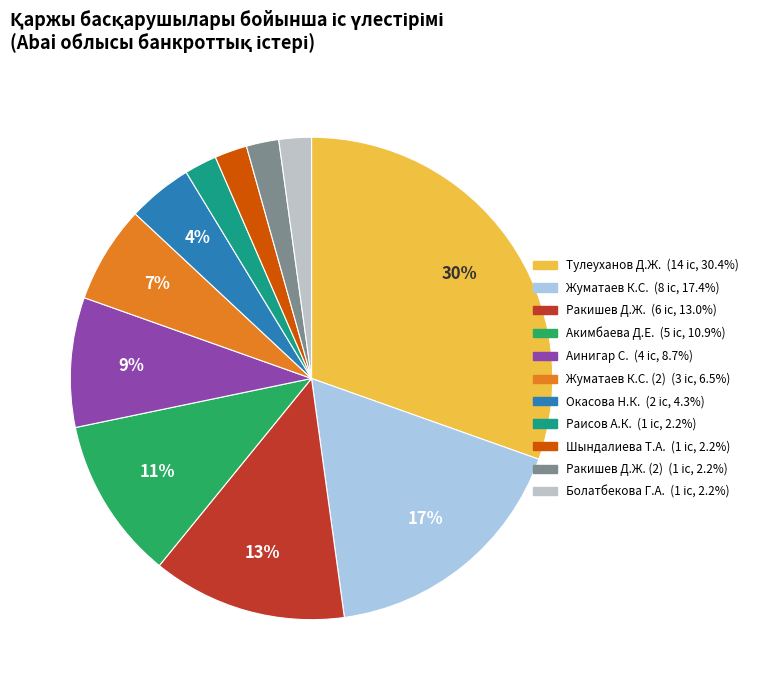

Count the number of slices in the pie.

11